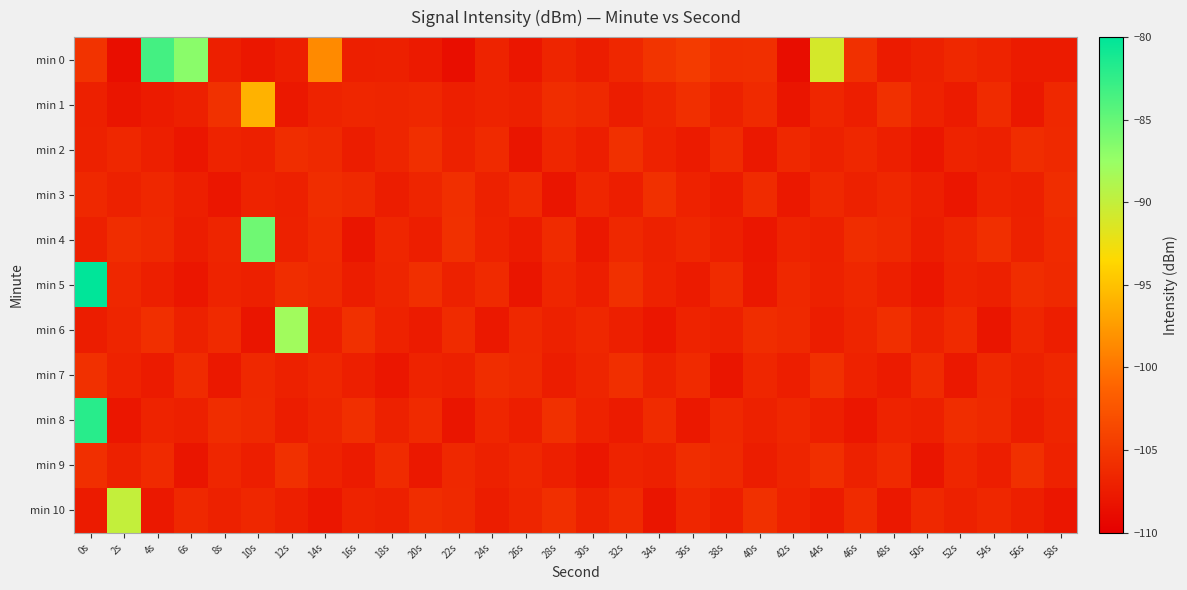

Rank the series at 14s from lowest to highest value.

min 10, min 6, min 9, min 1, min 8, min 7, min 2, min 5, min 4, min 3, min 0